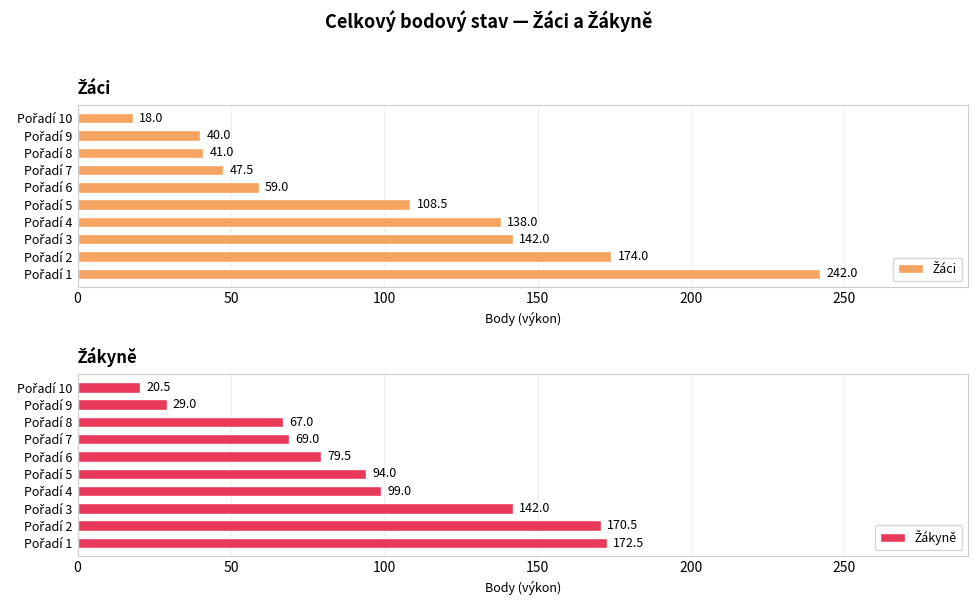

Which series has the largest range (max minus min)?

Žáci